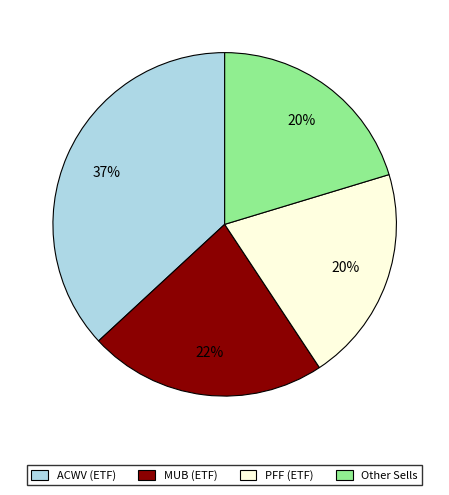

What is the largest slice in the pie chart?

ACWV (ETF)